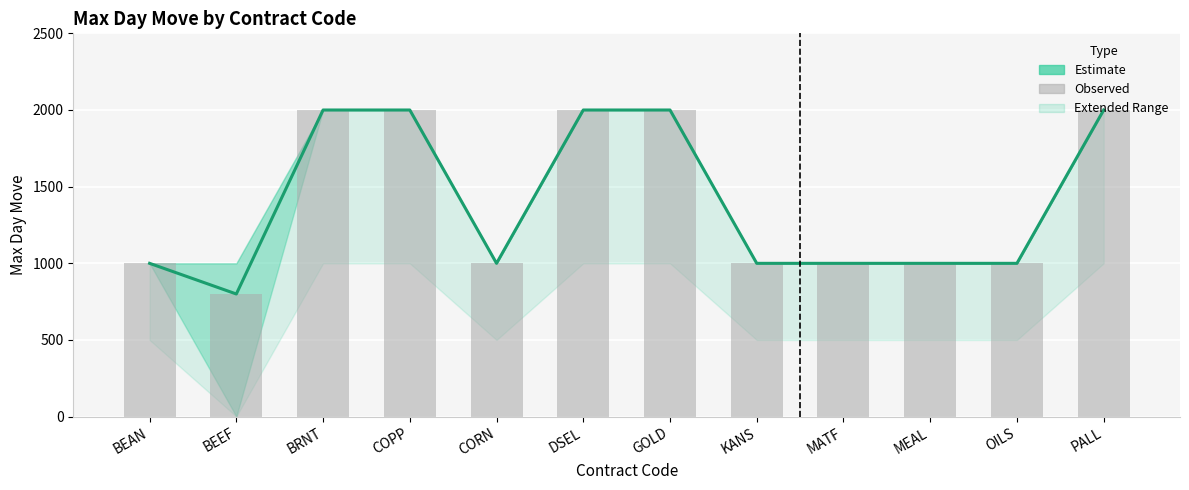

Read the Avg Max Day Move (bar) value at GOLD, to the nearest 100.

2000